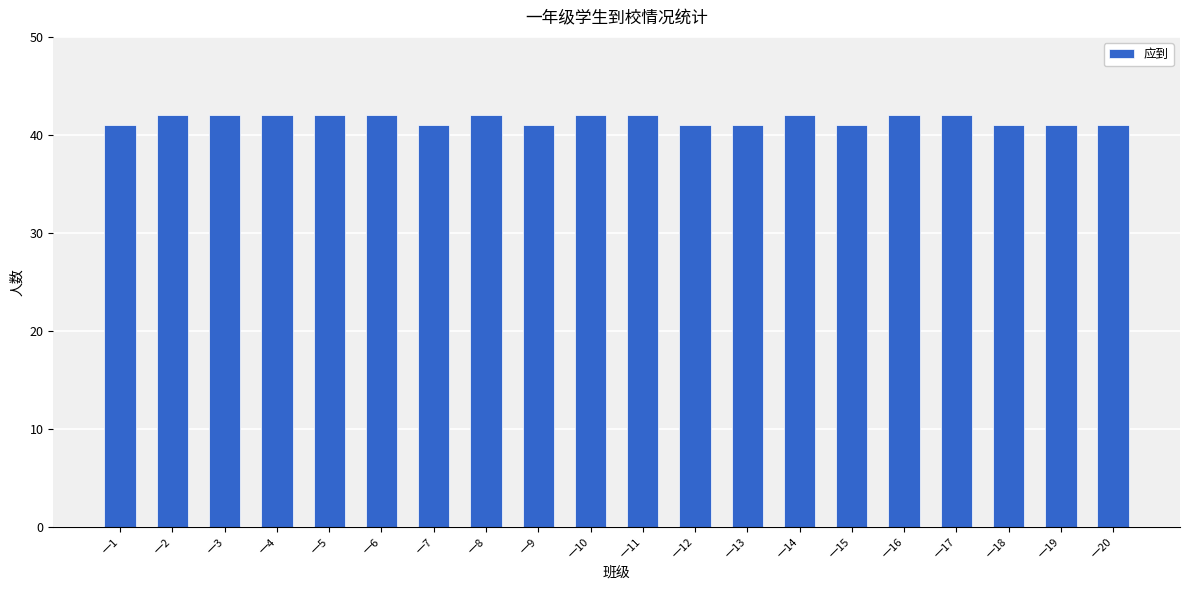

Reading left to right, list all the values displayed in this chart.

一1=41	一2=42	一3=42	一4=42	一5=42	一6=42	一7=41	一8=42	一9=41	一10=42	一11=42	一12=41	一13=41	一14=42	一15=41	一16=42	一17=42	一18=41	一19=41	一20=41